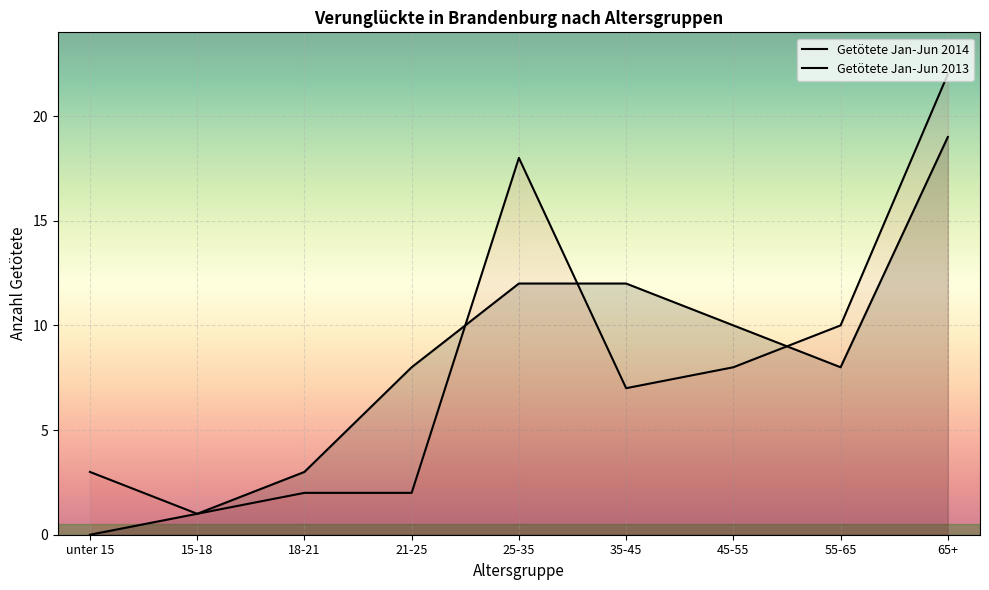

At how many categories does at least one series exceed 16?

2